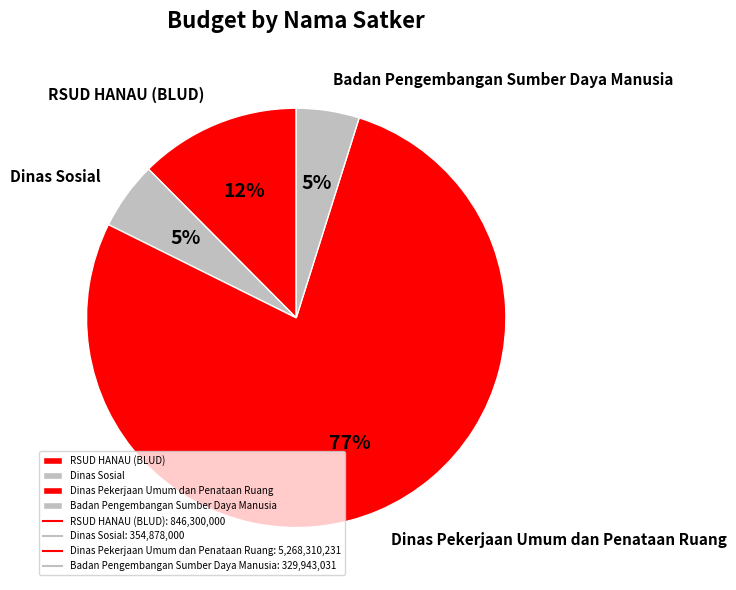

Which category has the biggest portion of the pie?

Dinas Pekerjaan Umum dan Penataan Ruang